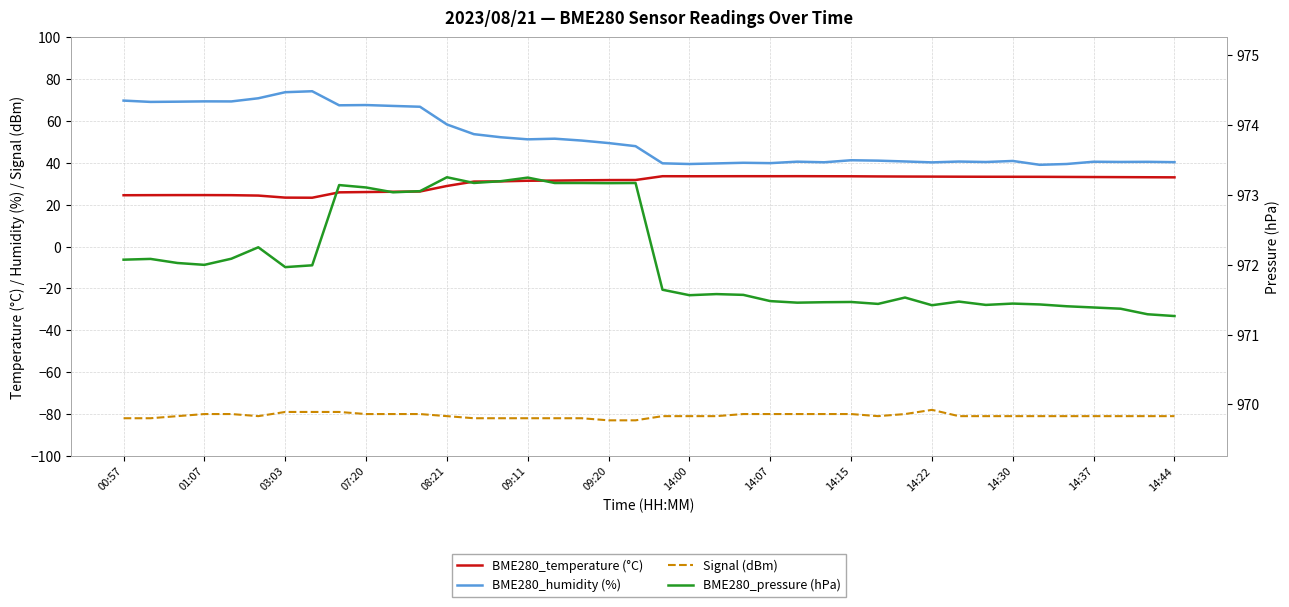

What is the difference between the maximum and minimum values in the BME280_pressure (hPa) series?

2.0